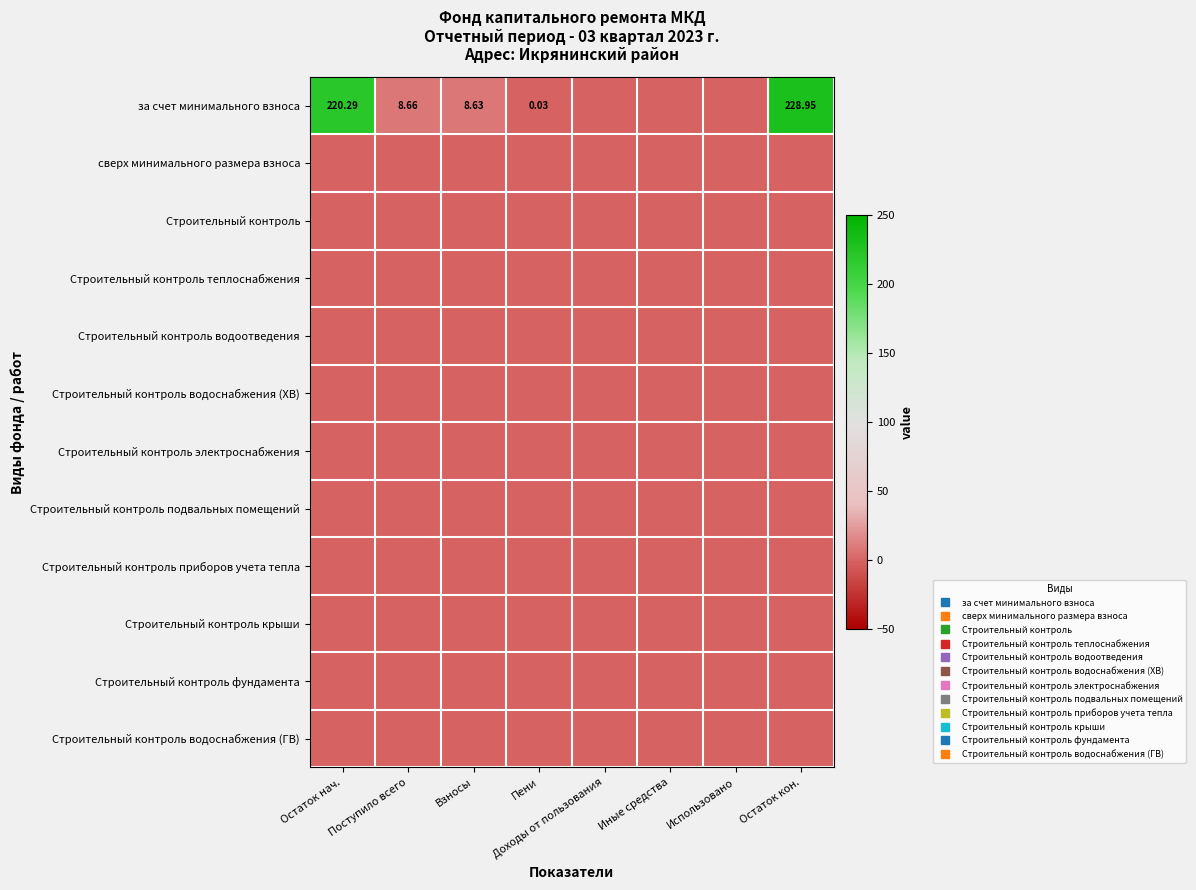

Which series has the largest range (max minus min)?

за счет минимального взноса